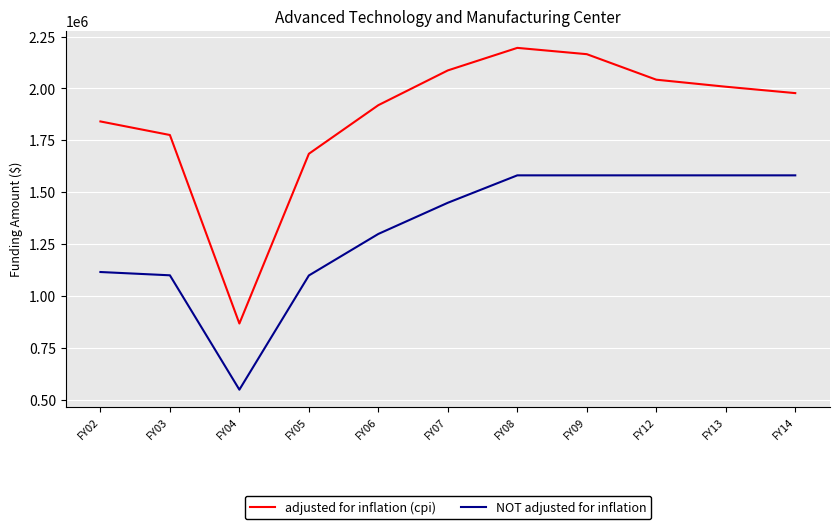

Between FY09 and FY14, which series saw the biggest shift?

adjusted for inflation (cpi)